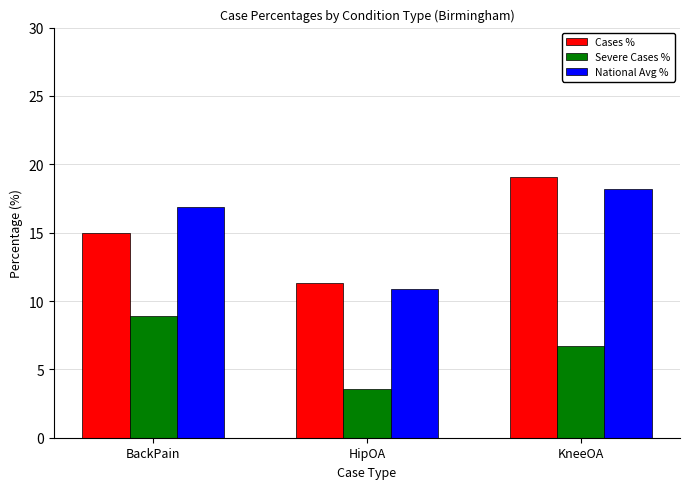

How many data points in National Avg % are above 16?

2